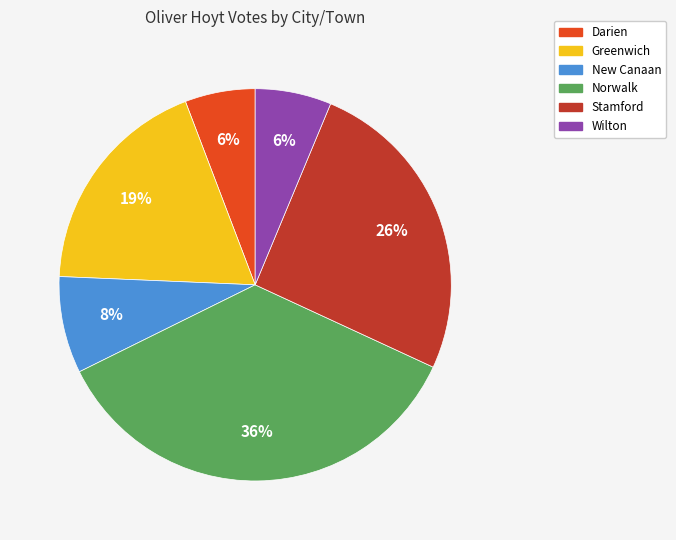

To the nearest percent, what portion does Norwalk represent?

36%